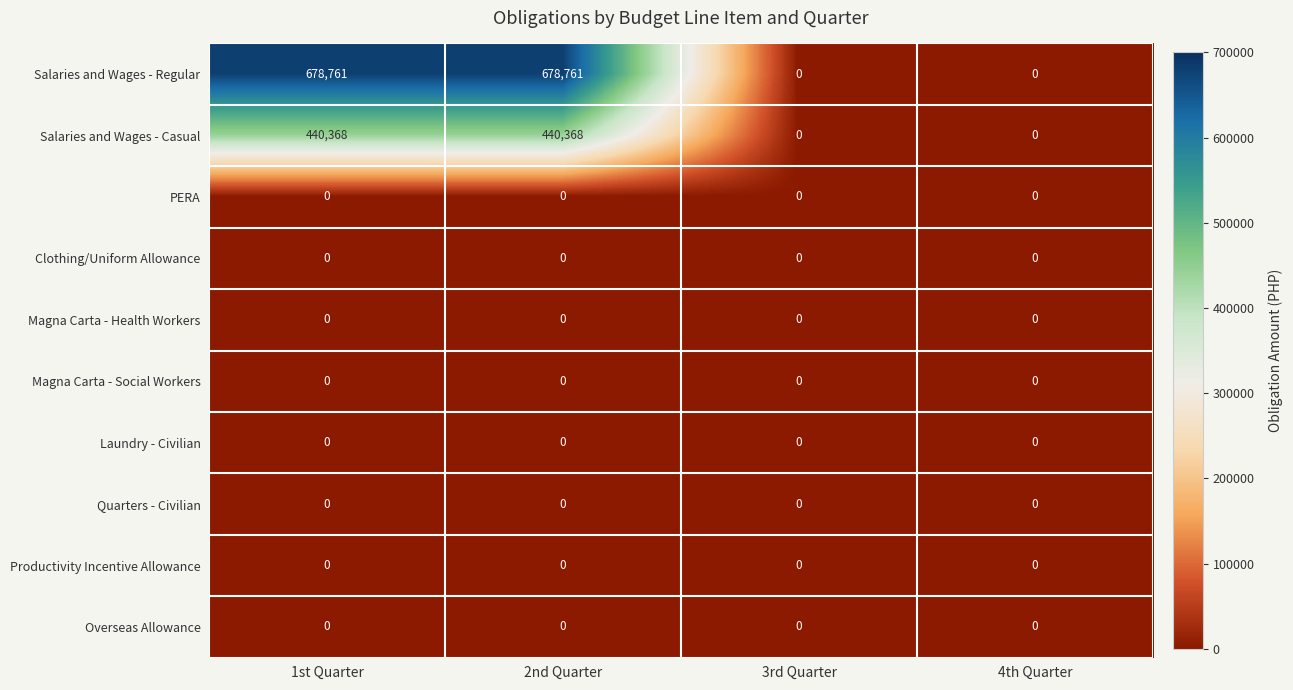

Which series has the widest spread of values?

Salaries and Wages - Regular